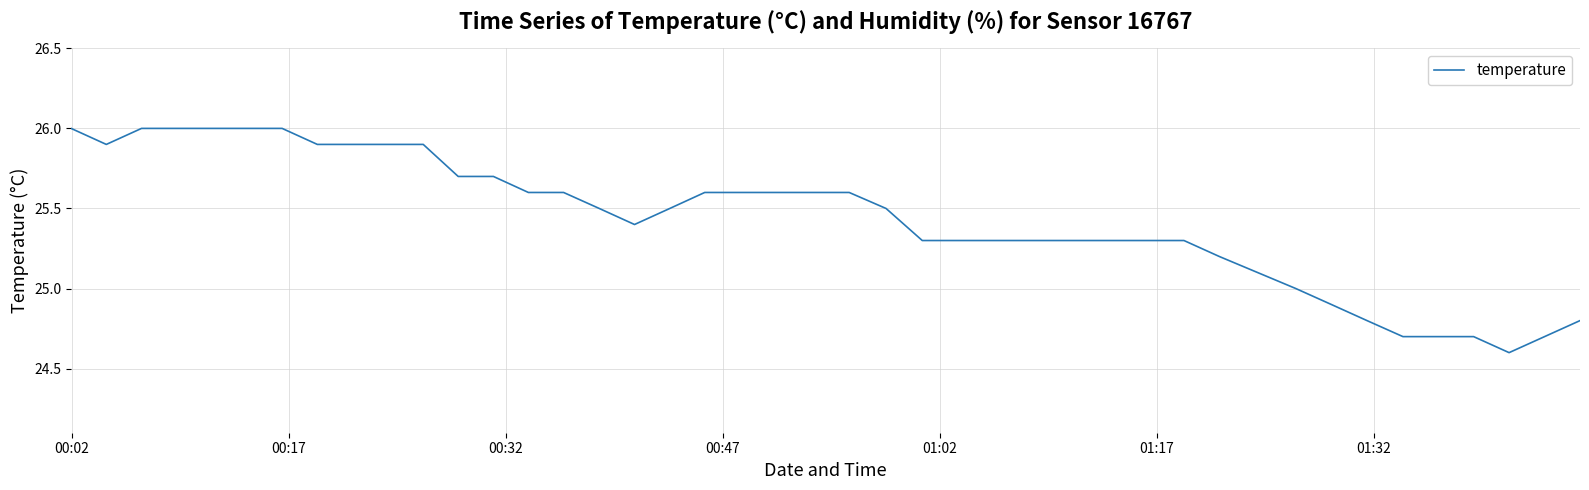

What is the difference between the maximum and minimum values?

1.4